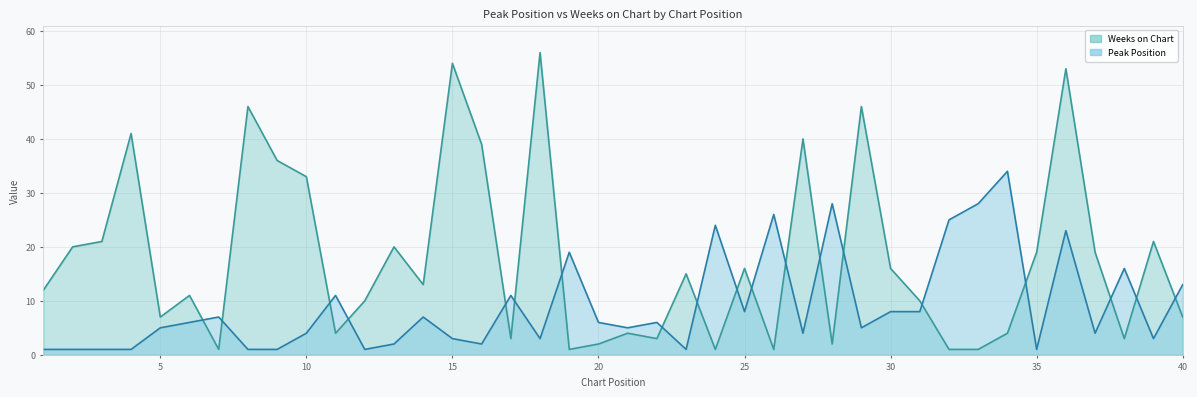

Reading left to right, list all the values displayed in this chart.

Peak Position: 1=1	2=1	3=1	4=1	5=5	6=6	7=7	8=1	9=1	10=4	11=11	12=1	13=2	14=7	15=3	16=2	17=11	18=3	19=19	20=6	21=5	22=6	23=1	24=24	25=8	26=26	27=4	28=28	29=5	30=8	31=8	32=25	33=28	34=34	35=1	36=23	37=4	38=16	39=3	40=13
Weeks on Chart: 1=12	2=20	3=21	4=41	5=7	6=11	7=1	8=46	9=36	10=33	11=4	12=10	13=20	14=13	15=54	16=39	17=3	18=56	19=1	20=2	21=4	22=3	23=15	24=1	25=16	26=1	27=40	28=2	29=46	30=16	31=10	32=1	33=1	34=4	35=19	36=53	37=19	38=3	39=21	40=7